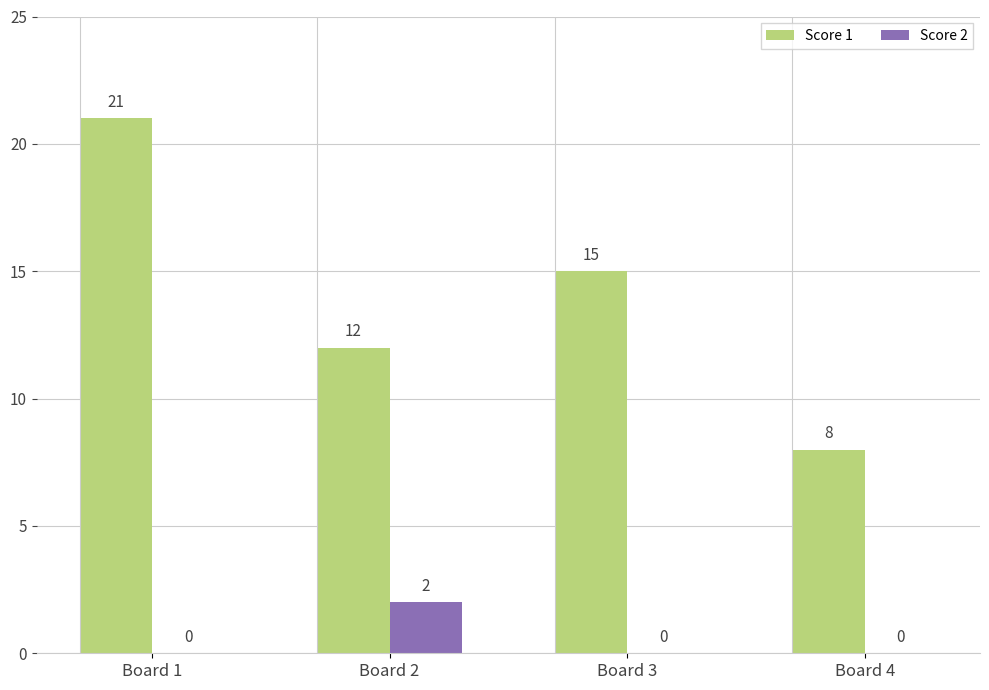

What is the spread (max minus min) of values at Board 1?

21